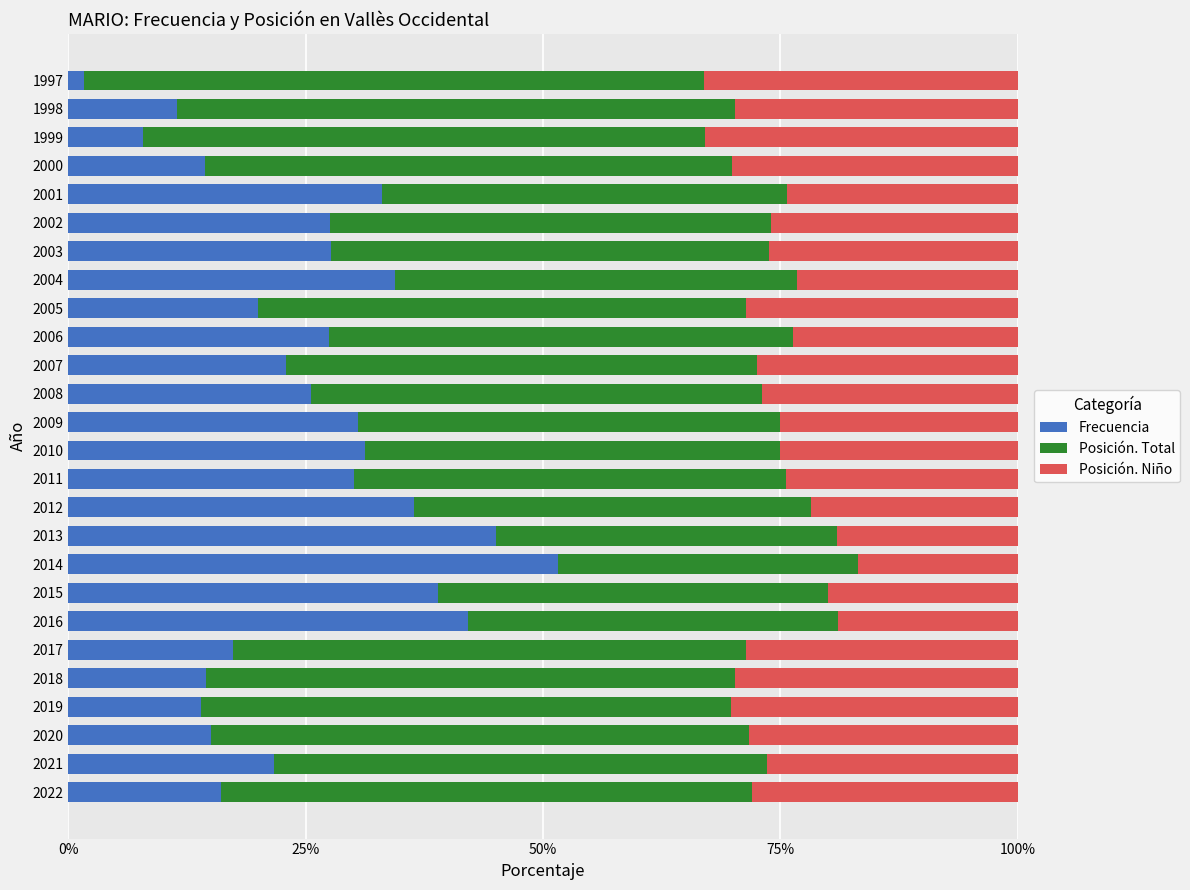

What is the total value across all series at 1998?

100.0